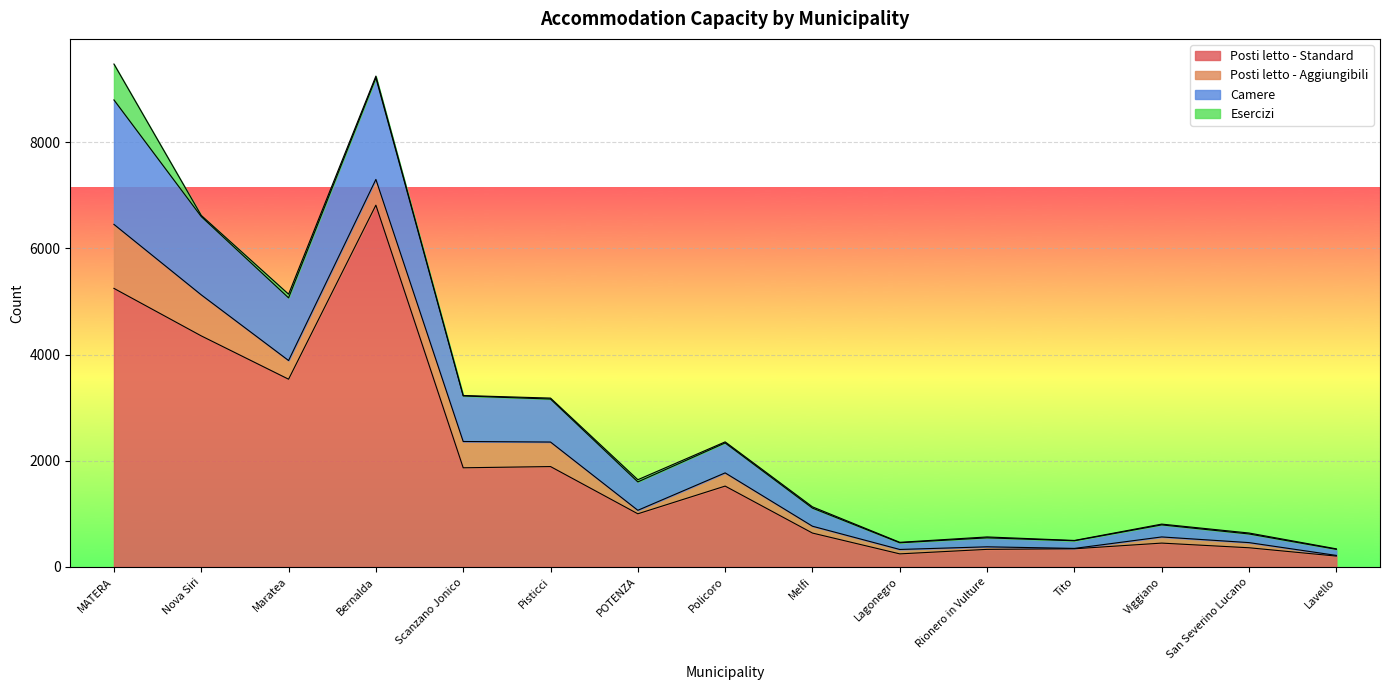

Does the chart display data point markers on the line(s)?

No